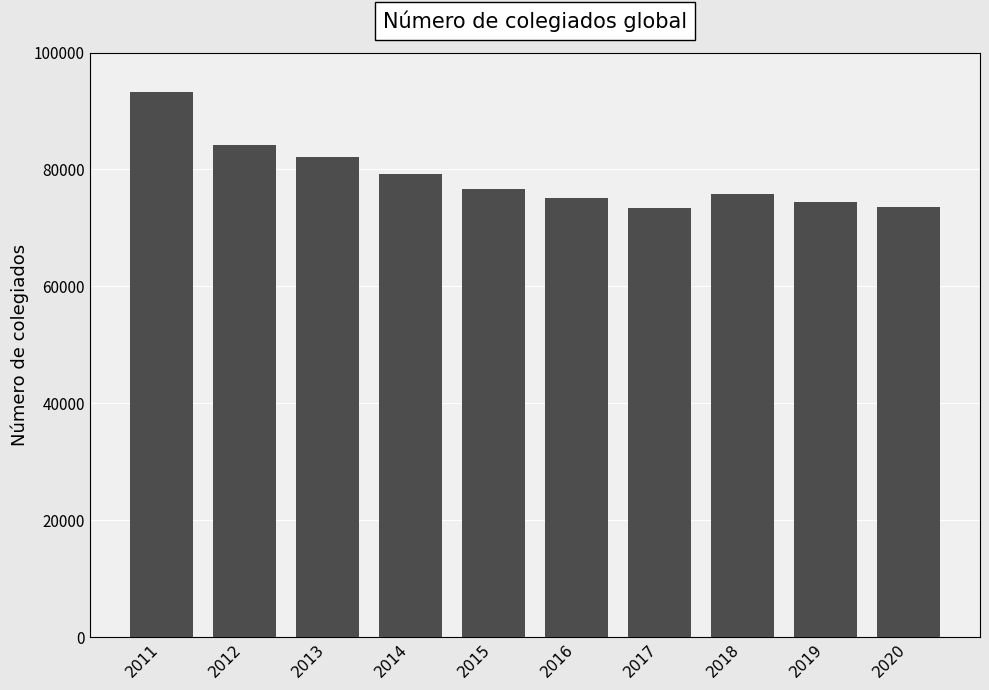

What is the difference between the values at 2013 and 2012?

2081